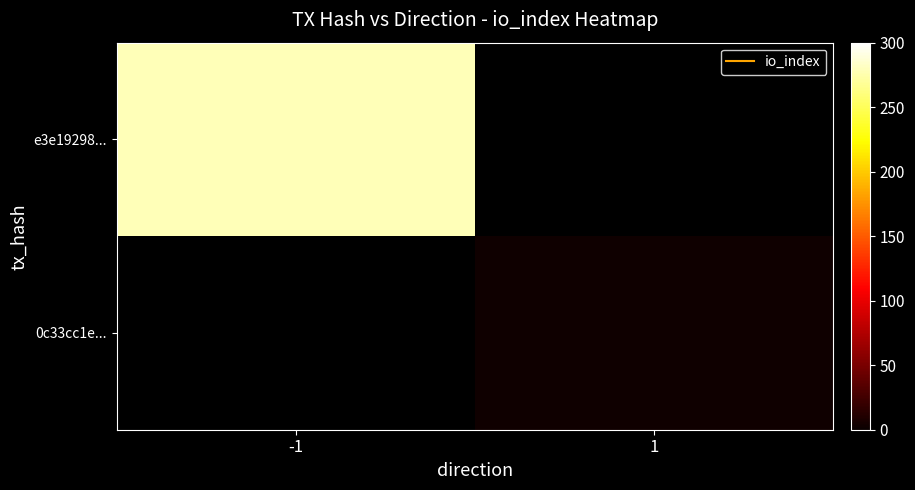

At which label is e3e19298... closest to 278?

-1